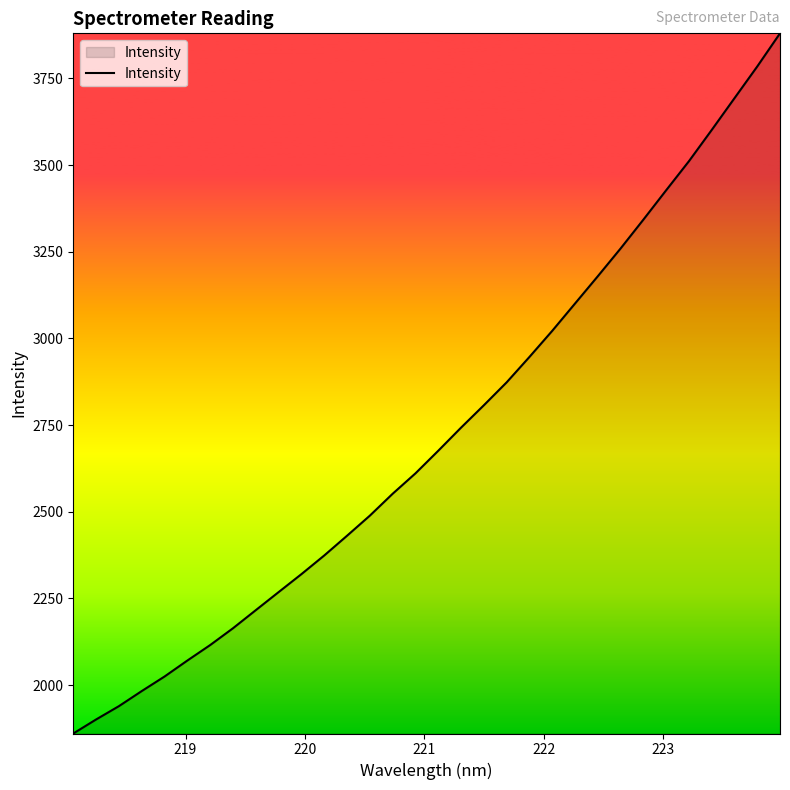

What is the difference between the maximum and minimum values?

2019.2